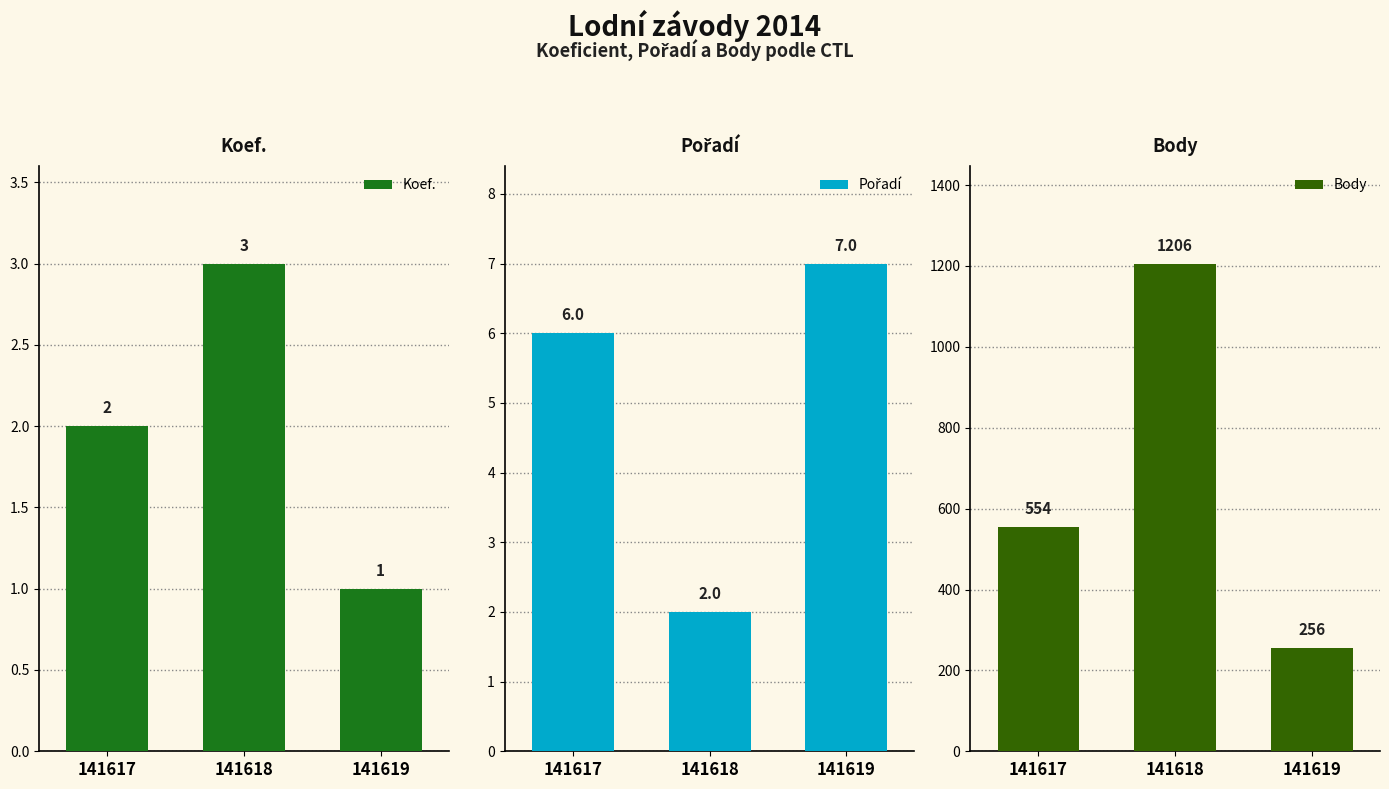

Rank the series by their maximum value, from lowest to highest.

Koef., Pořadí, Body